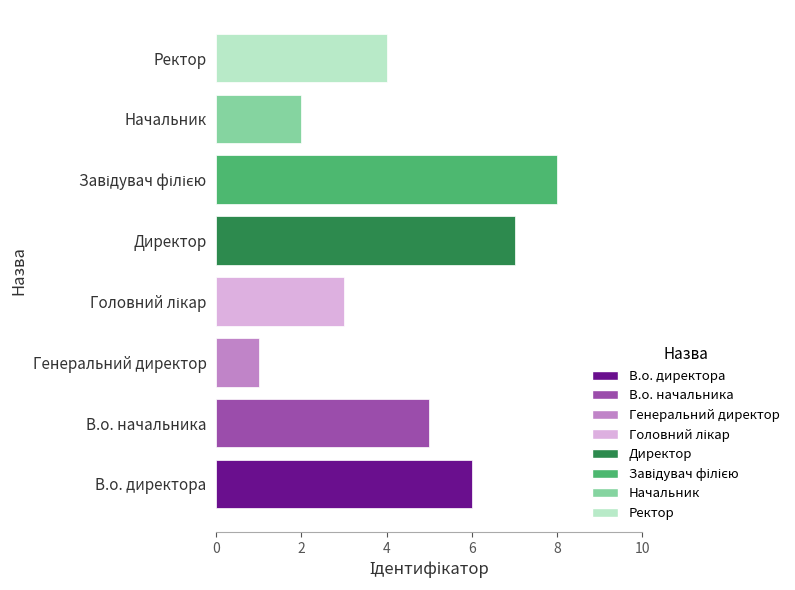

What is the sum of all values?

36